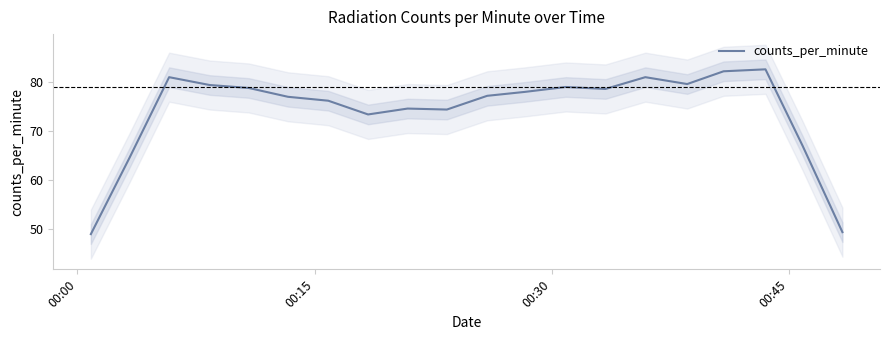

What is the maximum value for counts_per_minute?

82.6